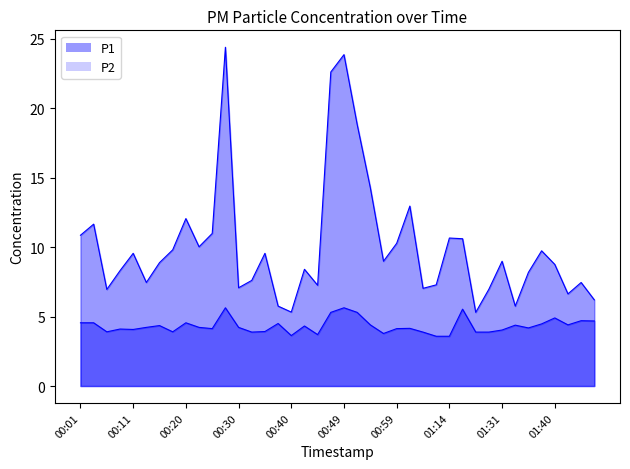

Reading left to right, what are all the values shown in this chart?

P1: 00:01=10.8	00:03=11.7	00:06=7.0	00:08=8.3	00:11=9.6	00:13=7.5	00:15=8.9	00:18=9.8	00:20=12.1	00:23=10.0	00:25=11.0	00:28=24.4	00:30=7.1	00:32=7.6	00:35=9.6	00:37=5.8	00:40=5.3	00:42=8.4	00:45=7.2	00:47=22.6	00:49=23.9	00:52=18.8	00:54=14.3	00:57=9.0	00:59=10.3	01:02=12.9	01:04=7.0	01:12=7.3	01:14=10.7	01:17=10.6	01:20=5.3	01:25=7.0	01:31=9.0	01:33=5.8	01:35=8.2	01:38=9.7	01:40=8.8	01:43=6.6	01:45=7.5	01:48=6.2
P2: 00:01=4.5	00:03=4.5	00:06=3.9	00:08=4.1	00:11=4.1	00:13=4.2	00:15=4.3	00:18=3.9	00:20=4.5	00:23=4.2	00:25=4.1	00:28=5.6	00:30=4.2	00:32=3.9	00:35=3.9	00:37=4.5	00:40=3.6	00:42=4.3	00:45=3.7	00:47=5.3	00:49=5.6	00:52=5.3	00:54=4.4	00:57=3.8	00:59=4.1	01:02=4.2	01:04=3.9	01:12=3.6	01:14=3.6	01:17=5.5	01:20=3.9	01:25=3.9	01:31=4.0	01:33=4.4	01:35=4.2	01:38=4.5	01:40=4.9	01:43=4.4	01:45=4.7	01:48=4.7